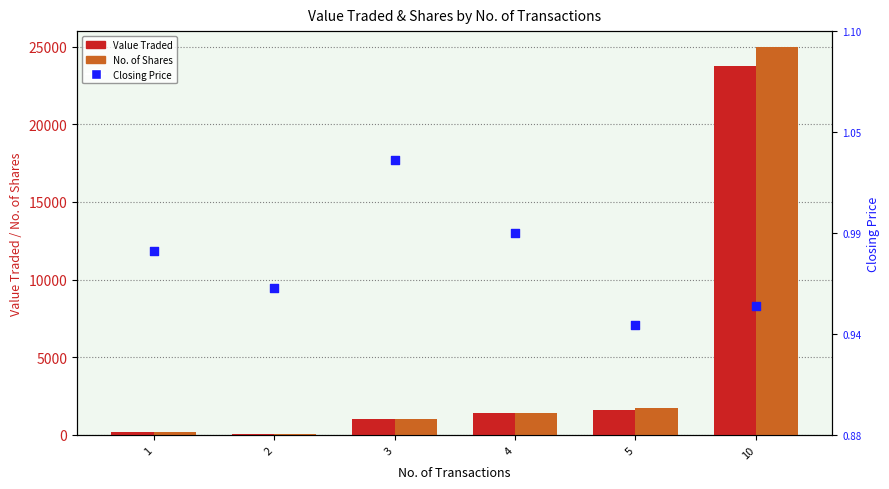

Which series contains the lowest Y value?

Closing Price